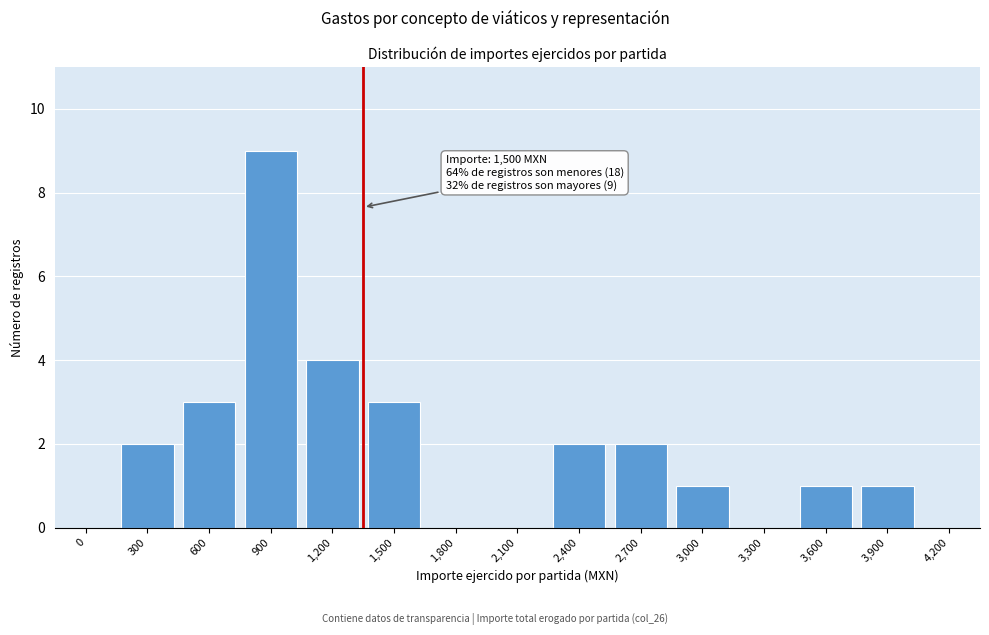

Reading right to left, transcribe all the data shown in this chart.

4,200=0	3,900=1	3,600=1	3,300=0	3,000=1	2,700=2	2,400=2	2,100=0	1,800=0	1,500=3	1,200=4	900=9	600=3	300=2	0=0